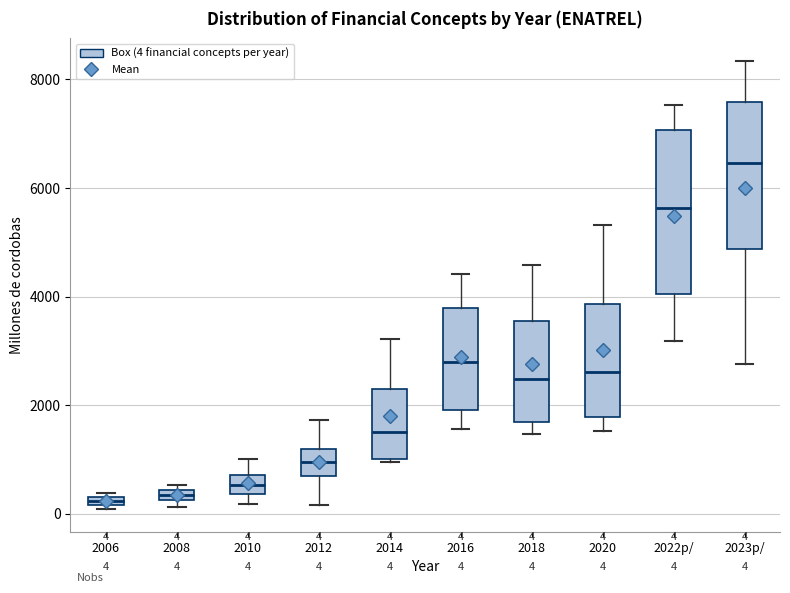

Comparing the boxes themselves (not the whiskers), which one is the tallest?

2022p/